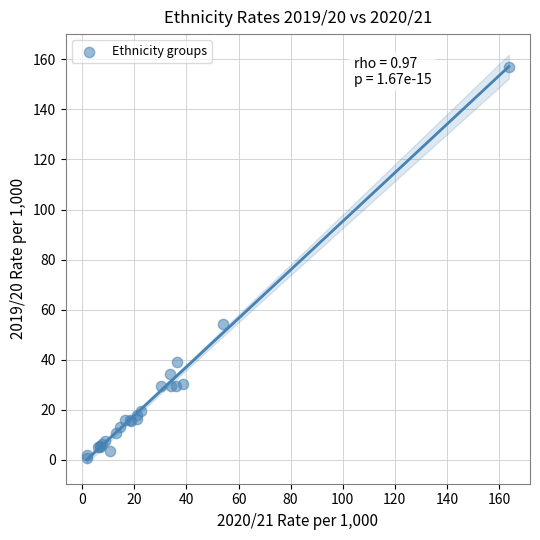

What Y value in the scatter plot is closest to 78?

54.1